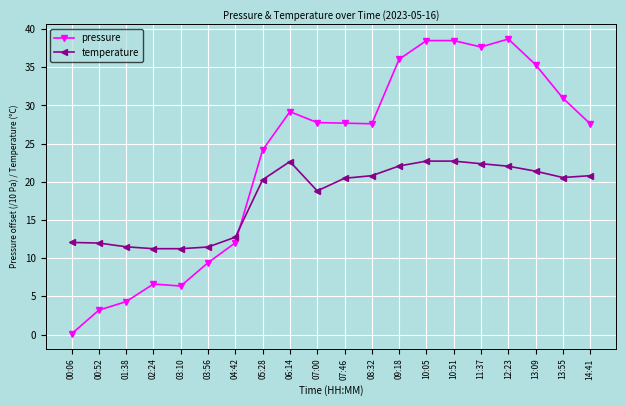

How many categories are shown in the chart?

20